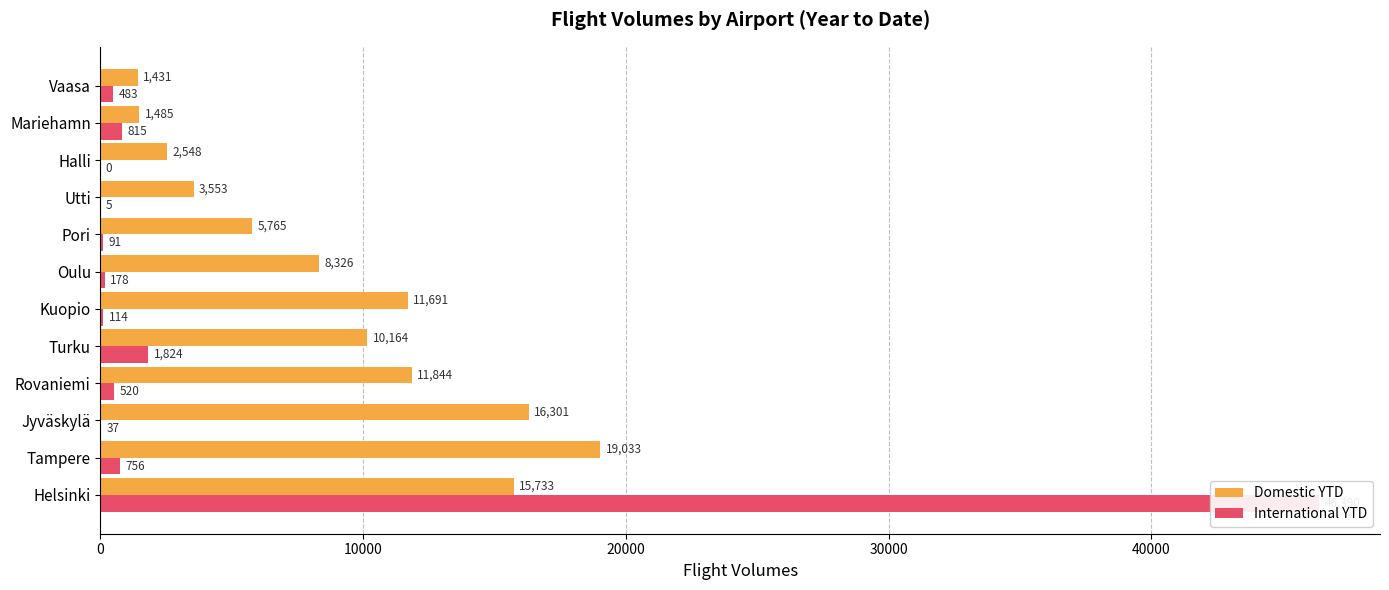

The Domestic YTD series shows 15339 at Turku. True or false?

False